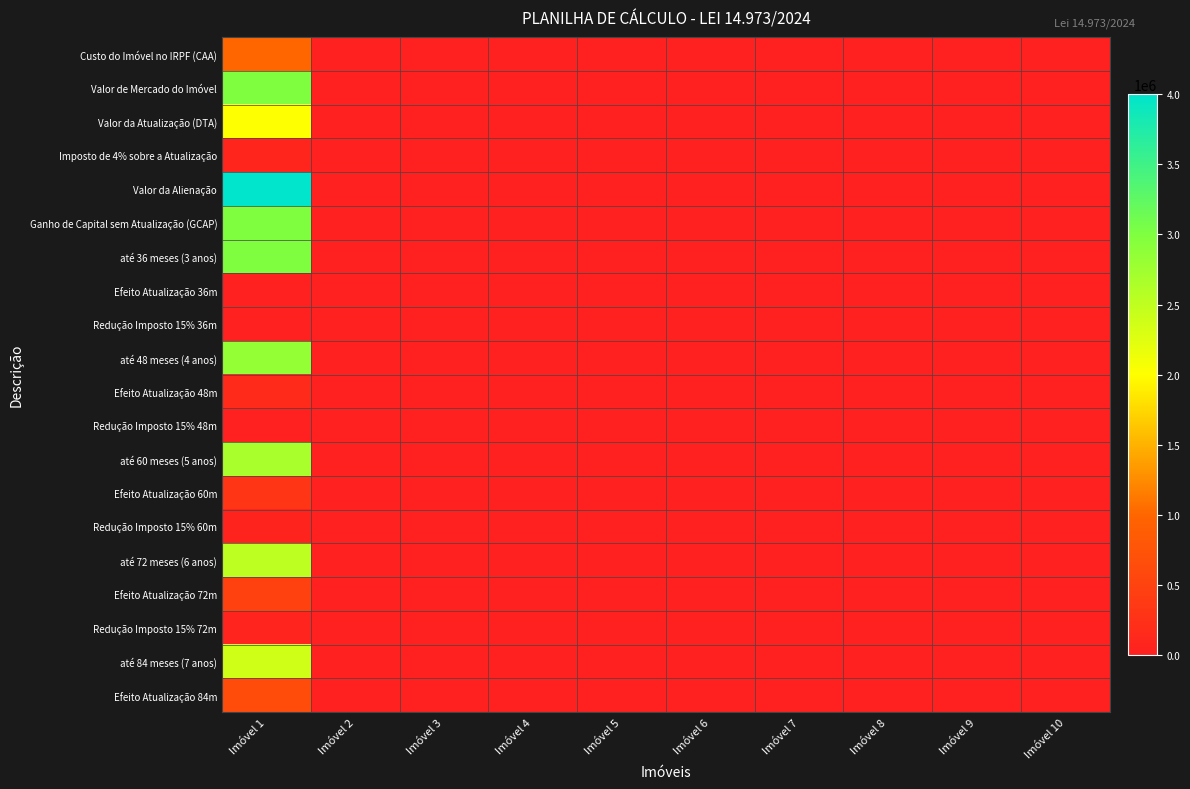

Reading left to right, extract all data points from this chart.

Custo do Imóvel no IRPF (CAA): Imóvel 1=1000000	Imóvel 2=0	Imóvel 3=0	Imóvel 4=0	Imóvel 5=0	Imóvel 6=0	Imóvel 7=0	Imóvel 8=0	Imóvel 9=0	Imóvel 10=0
Valor de Mercado do Imóvel: Imóvel 1=3000000	Imóvel 2=0	Imóvel 3=0	Imóvel 4=0	Imóvel 5=0	Imóvel 6=0	Imóvel 7=0	Imóvel 8=0	Imóvel 9=0	Imóvel 10=0
Valor da Atualização (DTA): Imóvel 1=2000000	Imóvel 2=0	Imóvel 3=0	Imóvel 4=0	Imóvel 5=0	Imóvel 6=0	Imóvel 7=0	Imóvel 8=0	Imóvel 9=0	Imóvel 10=0
Imposto de 4% sobre a Atualização: Imóvel 1=80000	Imóvel 2=0	Imóvel 3=0	Imóvel 4=0	Imóvel 5=0	Imóvel 6=0	Imóvel 7=0	Imóvel 8=0	Imóvel 9=0	Imóvel 10=0
Valor da Alienação: Imóvel 1=4000000	Imóvel 2=0	Imóvel 3=0	Imóvel 4=0	Imóvel 5=0	Imóvel 6=0	Imóvel 7=0	Imóvel 8=0	Imóvel 9=0	Imóvel 10=0
Ganho de Capital sem Atualização (GCAP): Imóvel 1=3000000	Imóvel 2=0	Imóvel 3=0	Imóvel 4=0	Imóvel 5=0	Imóvel 6=0	Imóvel 7=0	Imóvel 8=0	Imóvel 9=0	Imóvel 10=0
até 36 meses (3 anos): Imóvel 1=3000000	Imóvel 2=0	Imóvel 3=0	Imóvel 4=0	Imóvel 5=0	Imóvel 6=0	Imóvel 7=0	Imóvel 8=0	Imóvel 9=0	Imóvel 10=0
Efeito Atualização 36m: Imóvel 1=0	Imóvel 2=0	Imóvel 3=0	Imóvel 4=0	Imóvel 5=0	Imóvel 6=0	Imóvel 7=0	Imóvel 8=0	Imóvel 9=0	Imóvel 10=0
Redução Imposto 15% 36m: Imóvel 1=0	Imóvel 2=0	Imóvel 3=0	Imóvel 4=0	Imóvel 5=0	Imóvel 6=0	Imóvel 7=0	Imóvel 8=0	Imóvel 9=0	Imóvel 10=0
até 48 meses (4 anos): Imóvel 1=2840000	Imóvel 2=0	Imóvel 3=0	Imóvel 4=0	Imóvel 5=0	Imóvel 6=0	Imóvel 7=0	Imóvel 8=0	Imóvel 9=0	Imóvel 10=0
Efeito Atualização 48m: Imóvel 1=160000	Imóvel 2=0	Imóvel 3=0	Imóvel 4=0	Imóvel 5=0	Imóvel 6=0	Imóvel 7=0	Imóvel 8=0	Imóvel 9=0	Imóvel 10=0
Redução Imposto 15% 48m: Imóvel 1=24000	Imóvel 2=0	Imóvel 3=0	Imóvel 4=0	Imóvel 5=0	Imóvel 6=0	Imóvel 7=0	Imóvel 8=0	Imóvel 9=0	Imóvel 10=0
até 60 meses (5 anos): Imóvel 1=2680000	Imóvel 2=0	Imóvel 3=0	Imóvel 4=0	Imóvel 5=0	Imóvel 6=0	Imóvel 7=0	Imóvel 8=0	Imóvel 9=0	Imóvel 10=0
Efeito Atualização 60m: Imóvel 1=320000	Imóvel 2=0	Imóvel 3=0	Imóvel 4=0	Imóvel 5=0	Imóvel 6=0	Imóvel 7=0	Imóvel 8=0	Imóvel 9=0	Imóvel 10=0
Redução Imposto 15% 60m: Imóvel 1=48000	Imóvel 2=0	Imóvel 3=0	Imóvel 4=0	Imóvel 5=0	Imóvel 6=0	Imóvel 7=0	Imóvel 8=0	Imóvel 9=0	Imóvel 10=0
até 72 meses (6 anos): Imóvel 1=2520000	Imóvel 2=0	Imóvel 3=0	Imóvel 4=0	Imóvel 5=0	Imóvel 6=0	Imóvel 7=0	Imóvel 8=0	Imóvel 9=0	Imóvel 10=0
Efeito Atualização 72m: Imóvel 1=480000	Imóvel 2=0	Imóvel 3=0	Imóvel 4=0	Imóvel 5=0	Imóvel 6=0	Imóvel 7=0	Imóvel 8=0	Imóvel 9=0	Imóvel 10=0
Redução Imposto 15% 72m: Imóvel 1=72000	Imóvel 2=0	Imóvel 3=0	Imóvel 4=0	Imóvel 5=0	Imóvel 6=0	Imóvel 7=0	Imóvel 8=0	Imóvel 9=0	Imóvel 10=0
até 84 meses (7 anos): Imóvel 1=2360000	Imóvel 2=0	Imóvel 3=0	Imóvel 4=0	Imóvel 5=0	Imóvel 6=0	Imóvel 7=0	Imóvel 8=0	Imóvel 9=0	Imóvel 10=0
Efeito Atualização 84m: Imóvel 1=640000	Imóvel 2=0	Imóvel 3=0	Imóvel 4=0	Imóvel 5=0	Imóvel 6=0	Imóvel 7=0	Imóvel 8=0	Imóvel 9=0	Imóvel 10=0